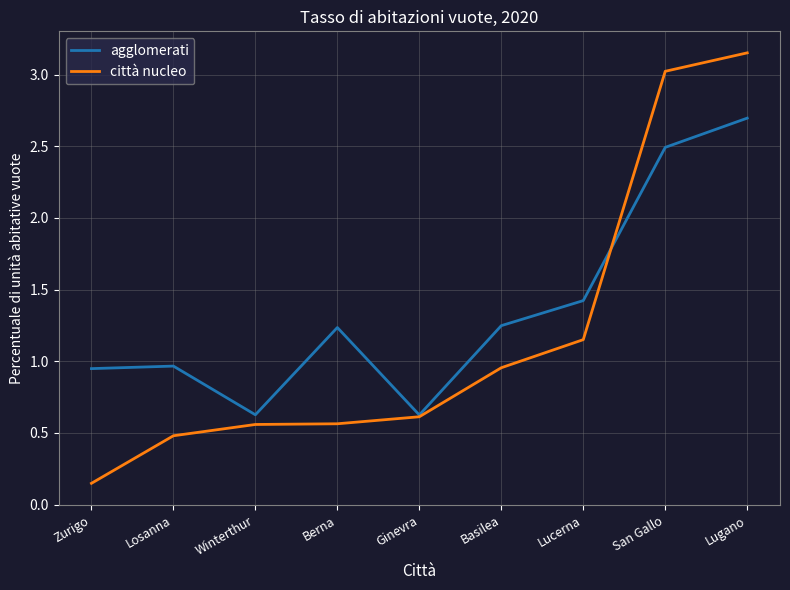

What position from the right is Zurigo?

9